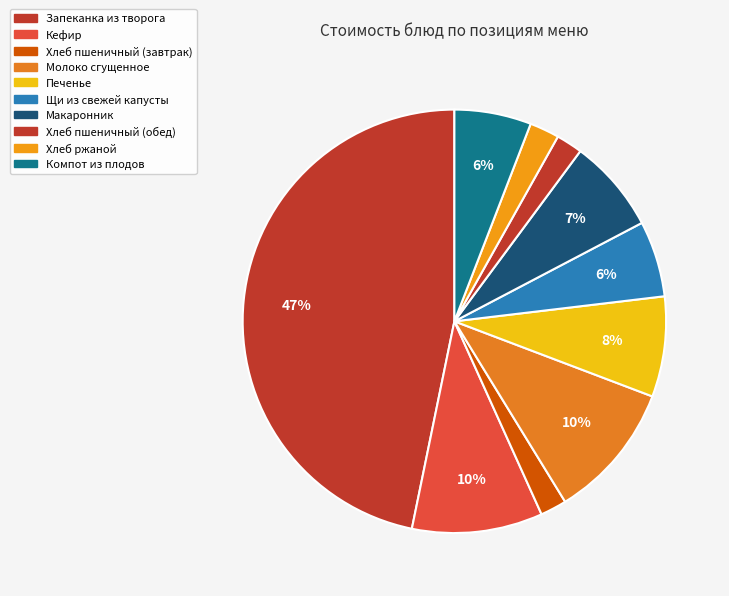

To the nearest percent, what is the combined percentage of Хлеб ржаной and Макаронник?

9%